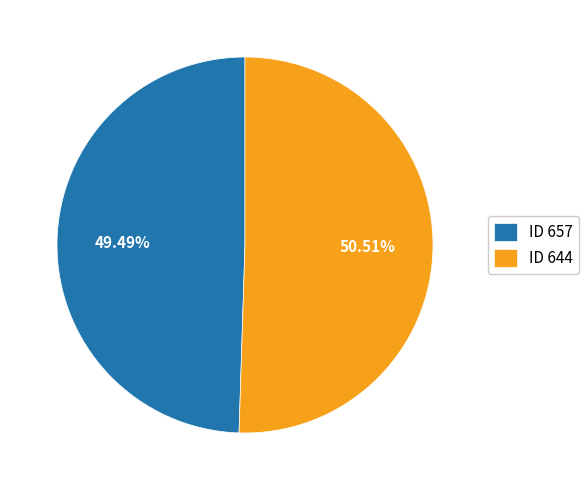

Is there any slice that represents more than half of the pie?

Yes